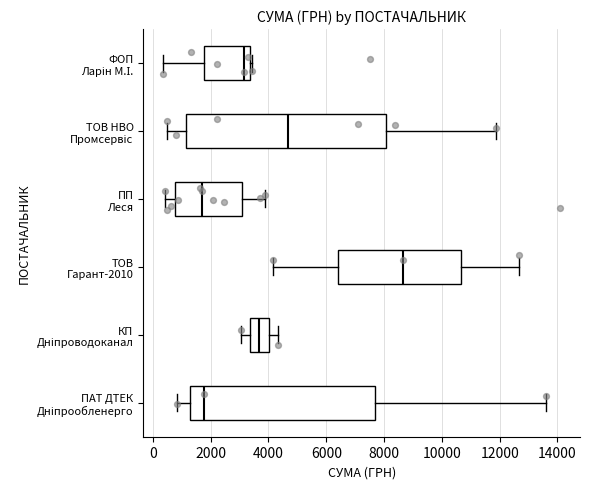

Which box is the widest, from its left edge to its right edge?

ТОВ НВО Промсервіс